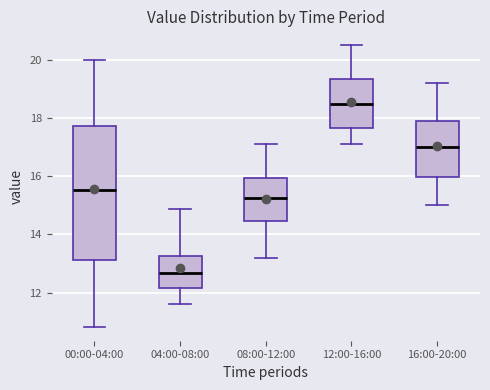

Reading left to right, read every box against the y-axis: the position of its median line, the range the box covers, and the ends of its whiskers. The values are not printed on the chart, so give them approximately, as read against the axis.

00:00-04:00: median 15.6, box 13.2 to 17.8, whiskers 10.8 to 20.0
04:00-08:00: median 12.6, box 12.2 to 13.2, whiskers 11.6 to 14.8
08:00-12:00: median 15.2, box 14.4 to 16.0, whiskers 13.2 to 17.2
12:00-16:00: median 18.6, box 17.6 to 19.4, whiskers 17.2 to 20.6
16:00-20:00: median 17.0, box 16.0 to 18.0, whiskers 15.0 to 19.2